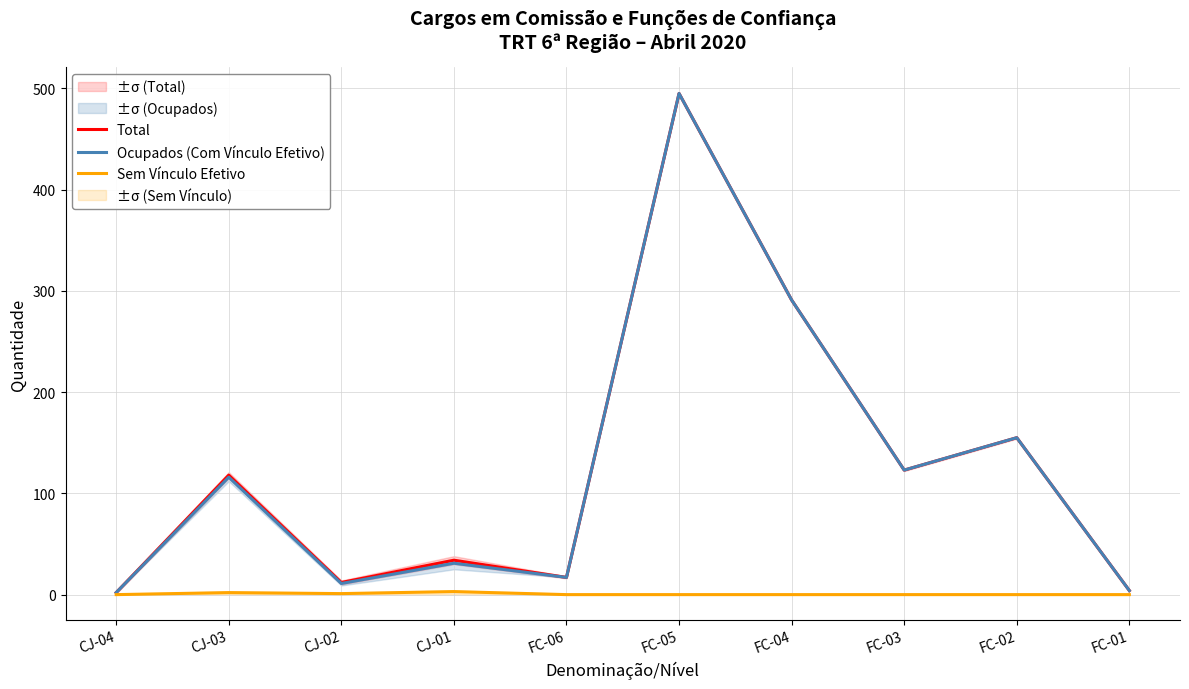

What is the total value across all series at FC-01?

8